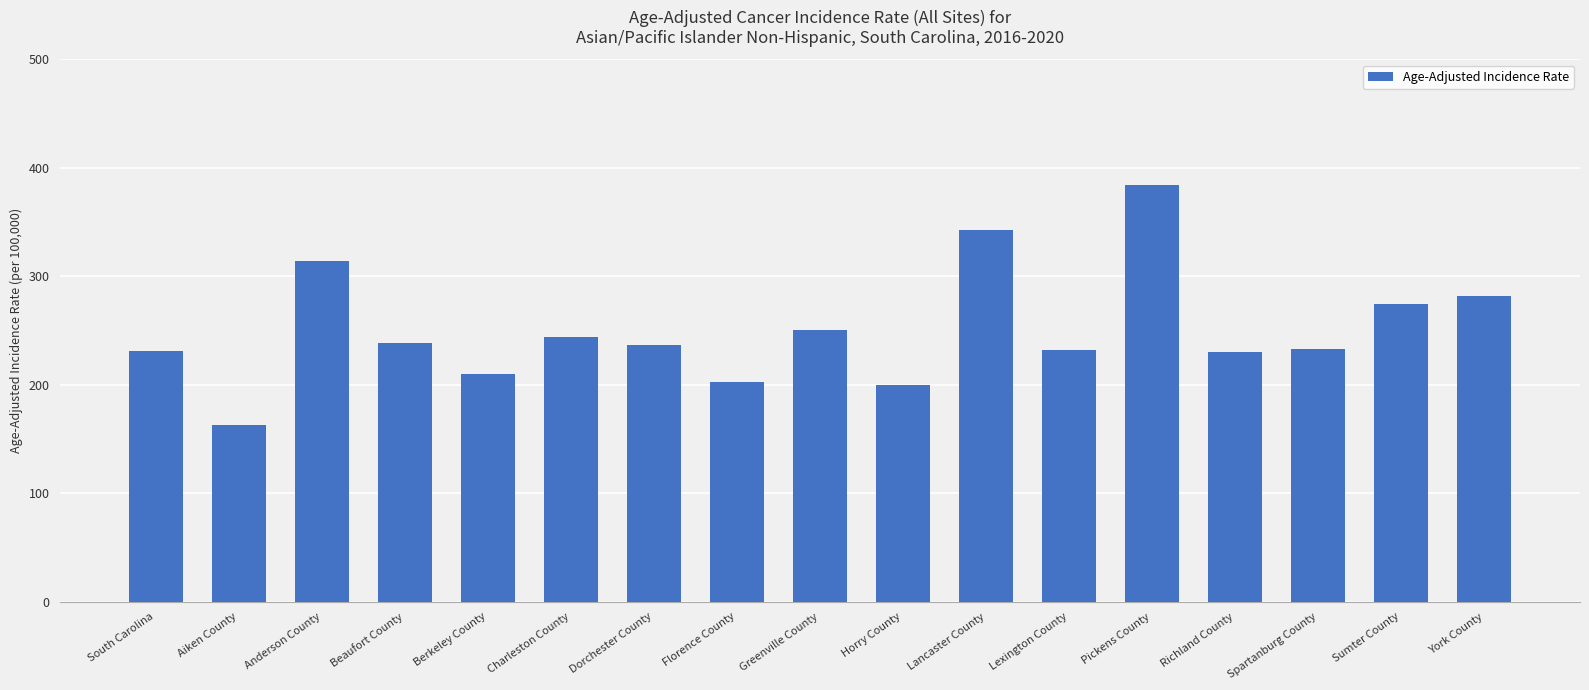

What is the label of the 14th bar from the left?

Richland County